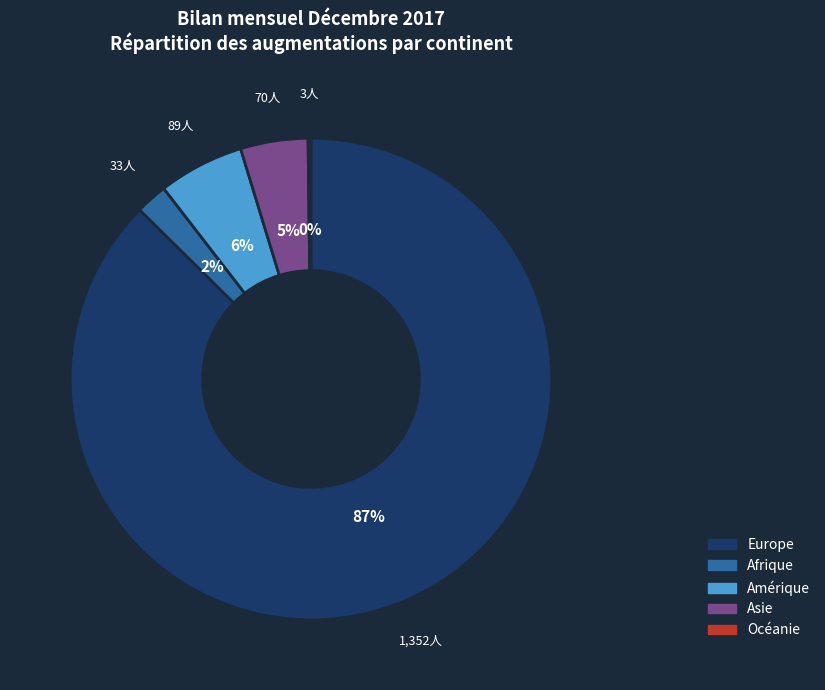

Is it true that Afrique is 7% of the pie?

False